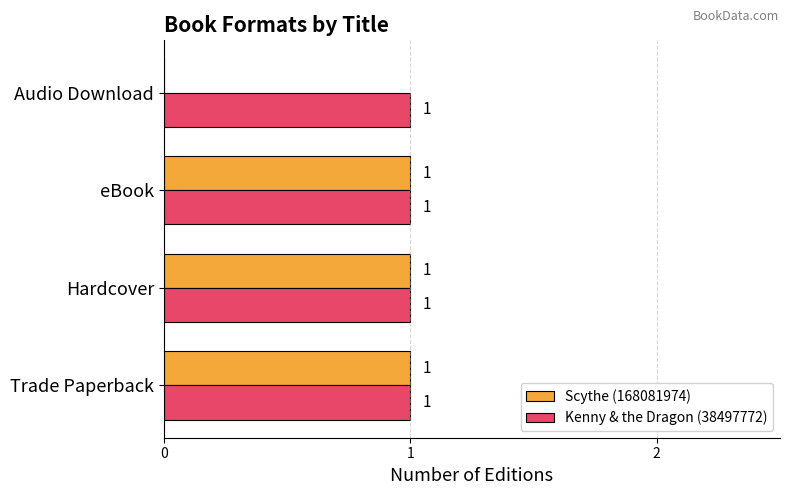

Is it true that Scythe (168081974) equals 1 at Trade Paperback?

True